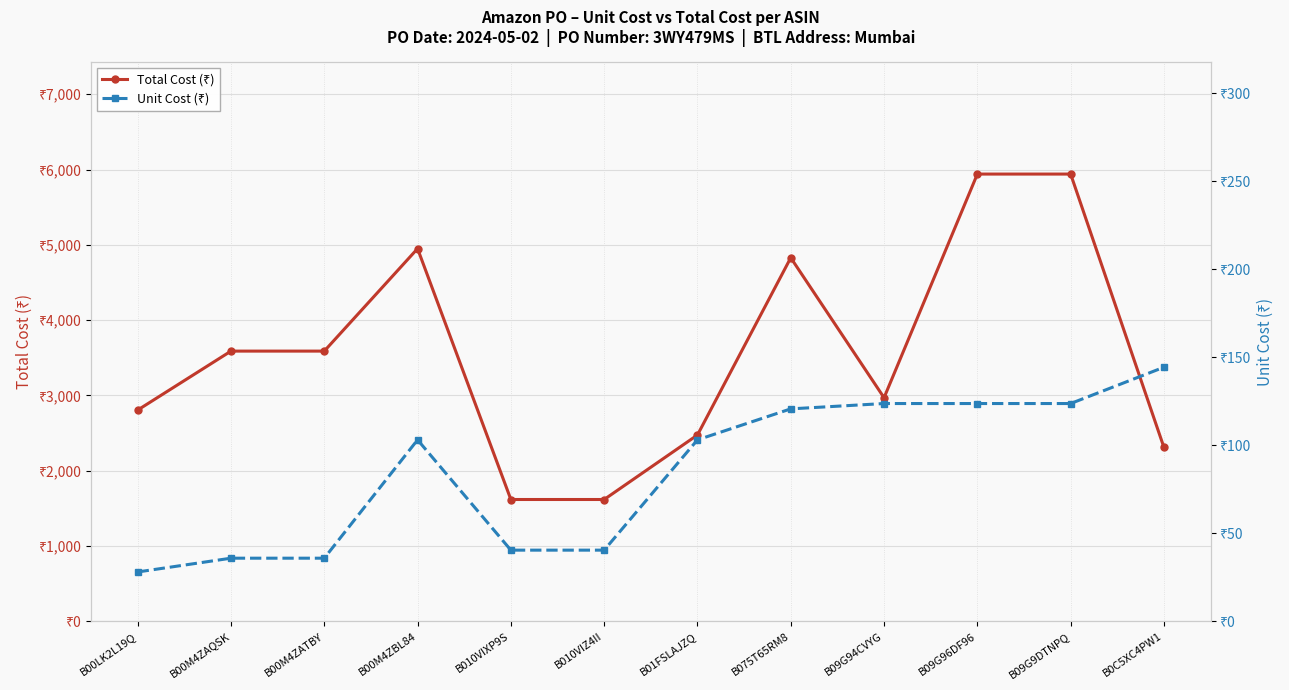

Read the Total Cost (₹) value at B09G96DF96.

5940.0